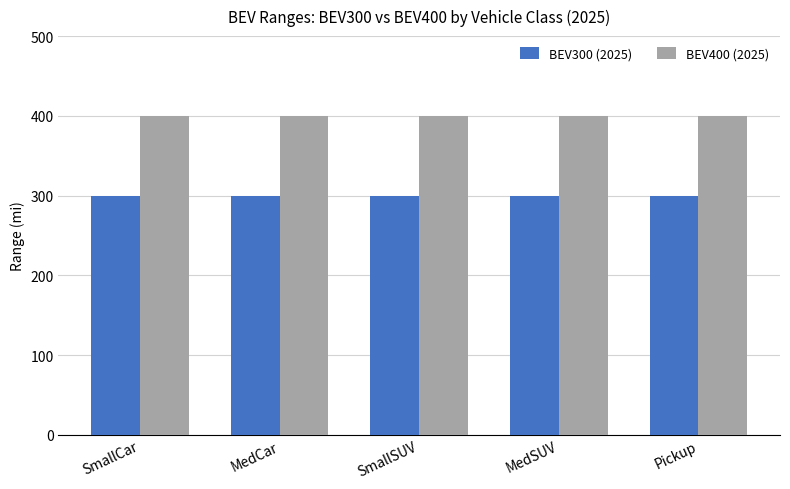

List the series in order of their peak value, highest first.

BEV400 (2025), BEV300 (2025)